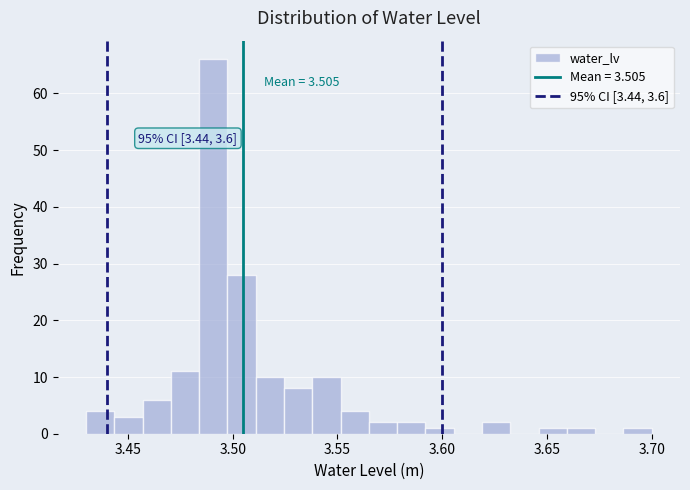

Around what value on the x-axis is the tallest bar? Give the approximate position of its centre, as read against the axis.

3.490